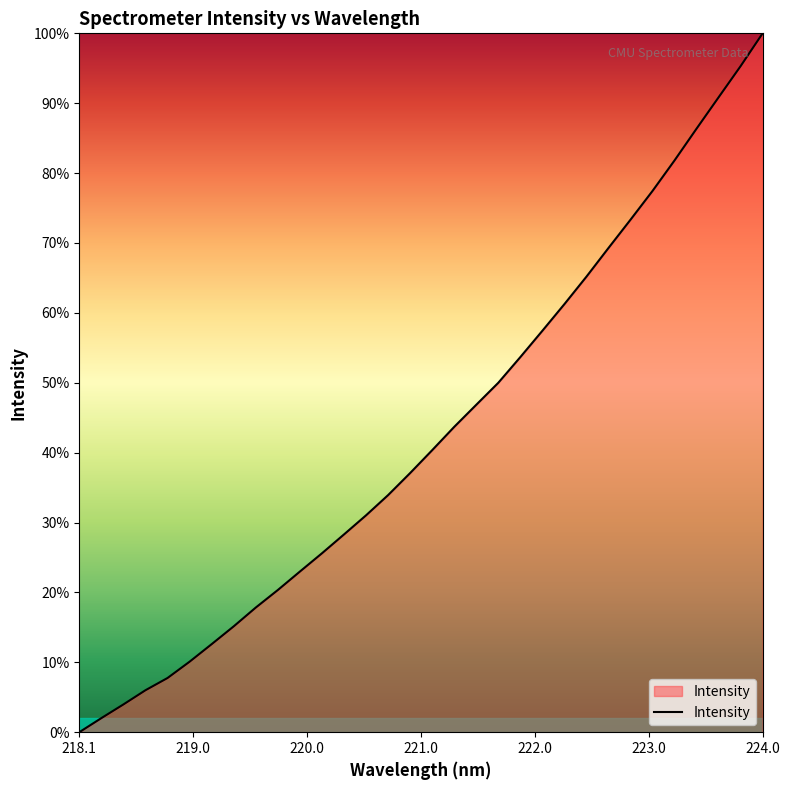

What is the difference between the maximum and minimum values?

100.0